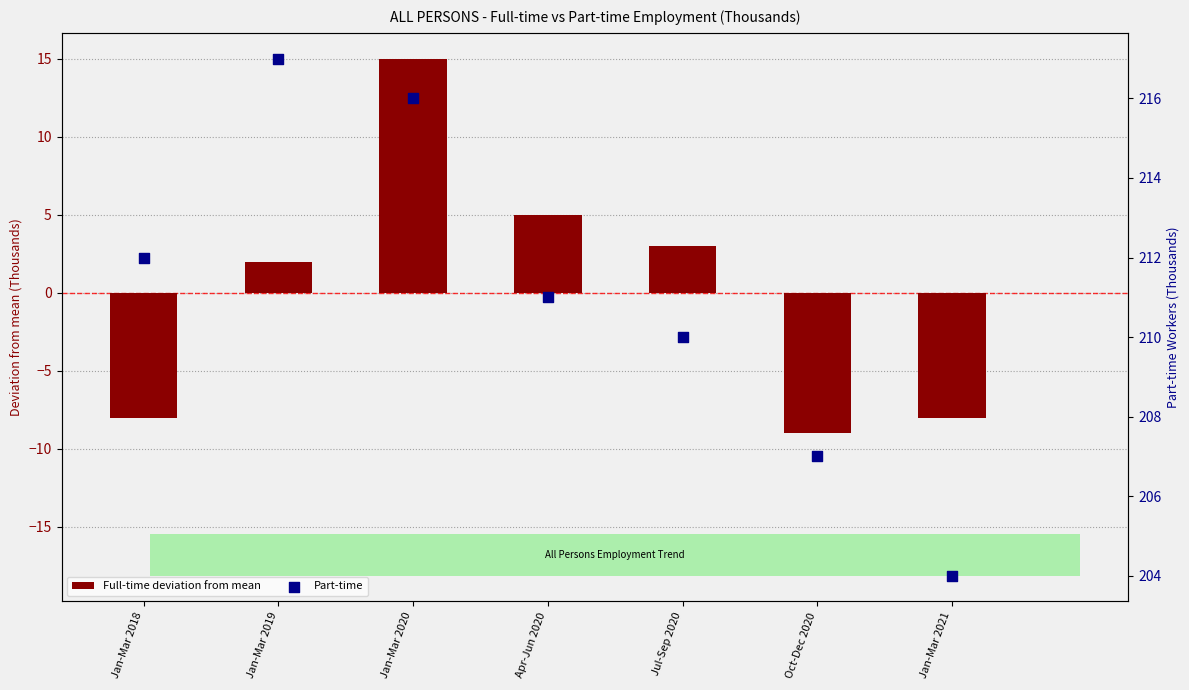

Which series has the widest spread of Y values?

Full-time deviation from mean